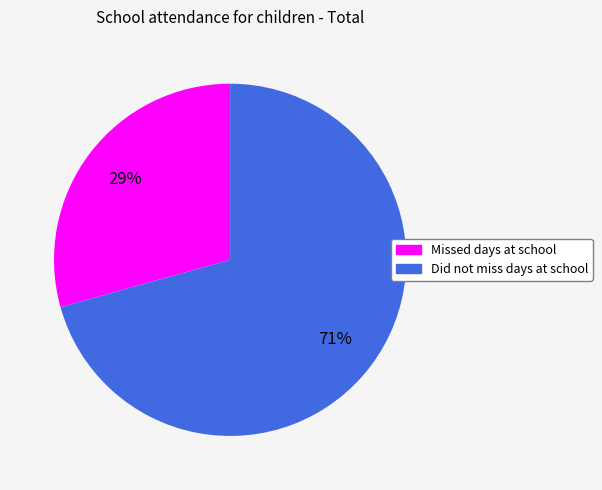

Is the sum of Missed days at school and Did not miss days at school greater than half?

Yes